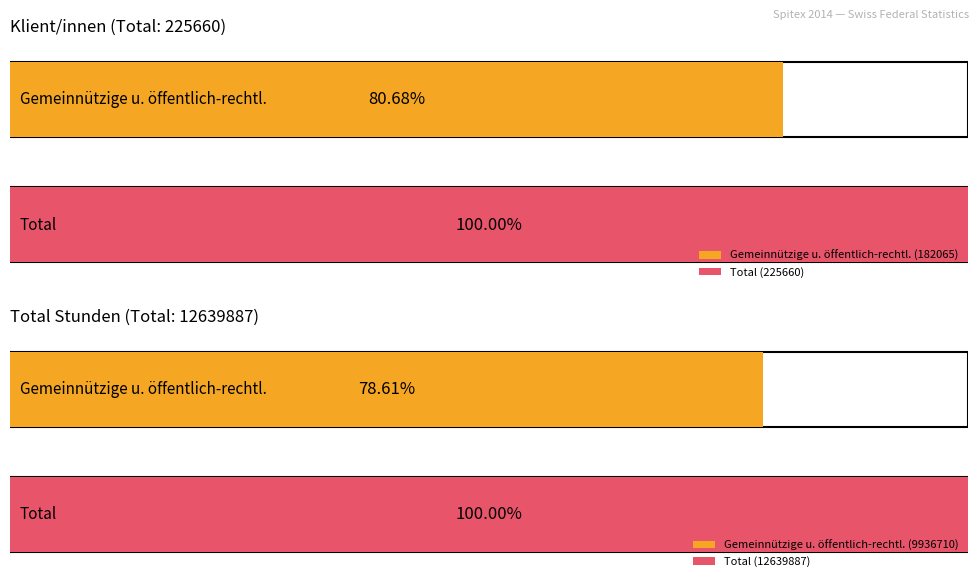

True or false: Total has a value of 225660 at Total Klient/innen.

True